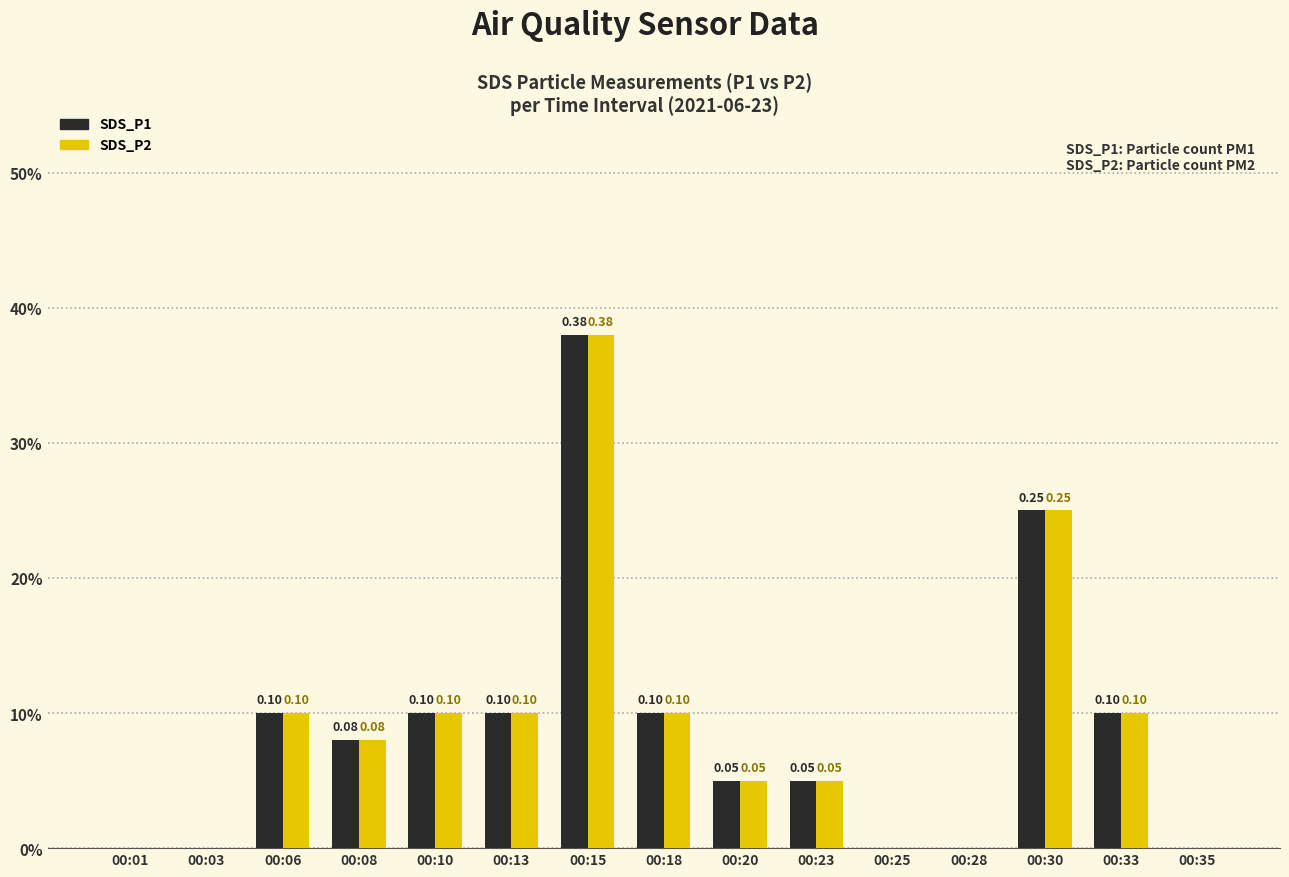

What are all the series names shown in the legend?

SDS_P1, SDS_P2